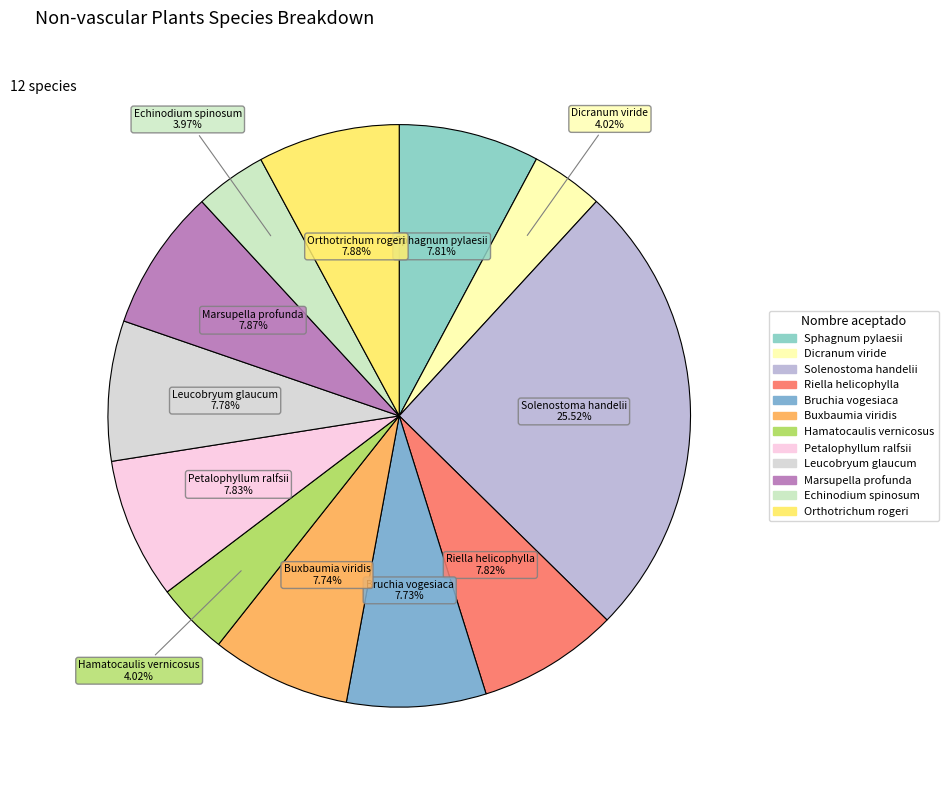

Is Riella helicophylla the majority of the pie?

No